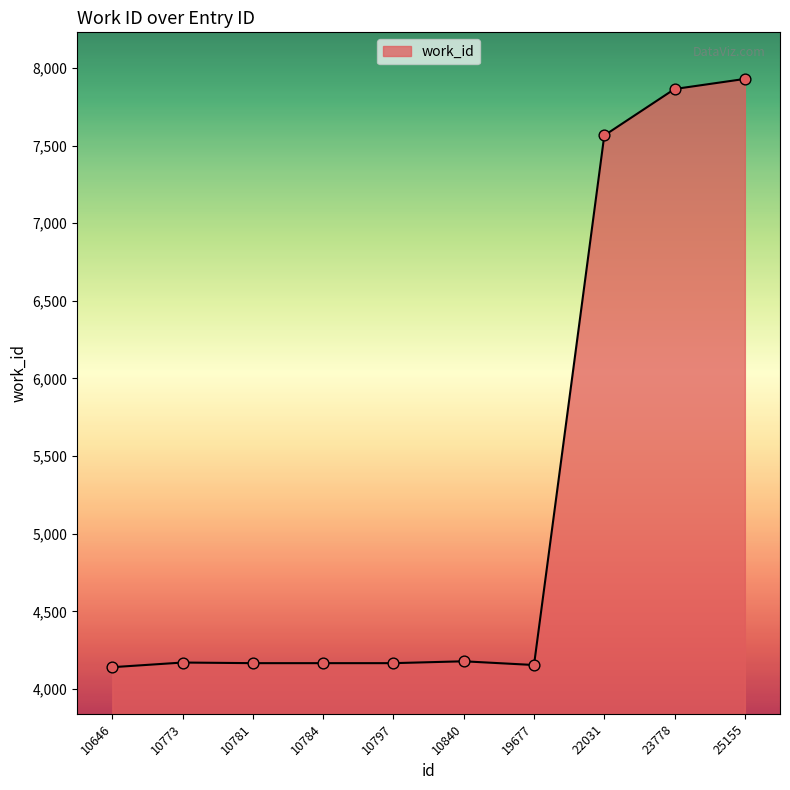

What is the change in value from 10797 to 19677?

-12